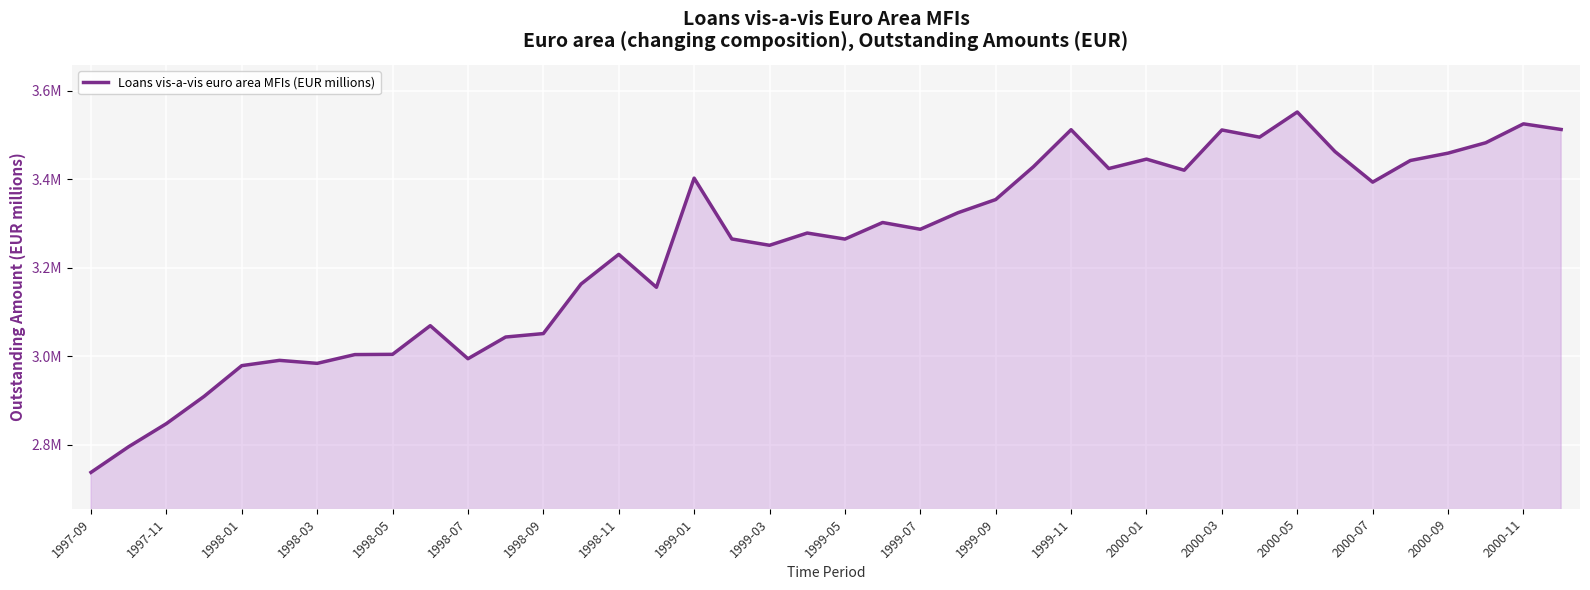

What is the greatest value displayed?

3551547.0